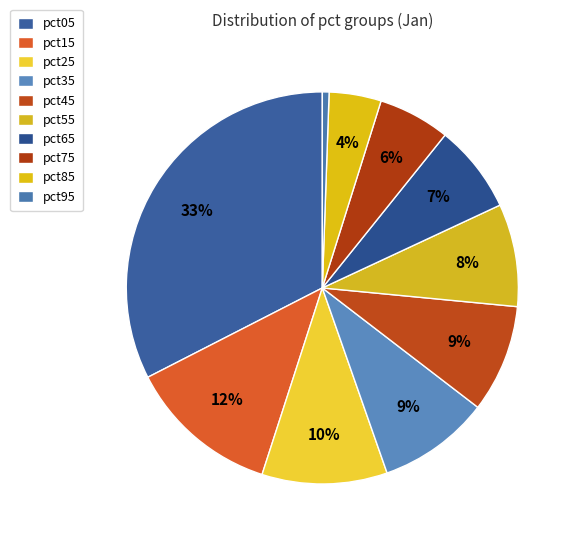

Rank the categories by value from lowest to highest.

pct95, pct85, pct75, pct65, pct55, pct45, pct35, pct25, pct15, pct05